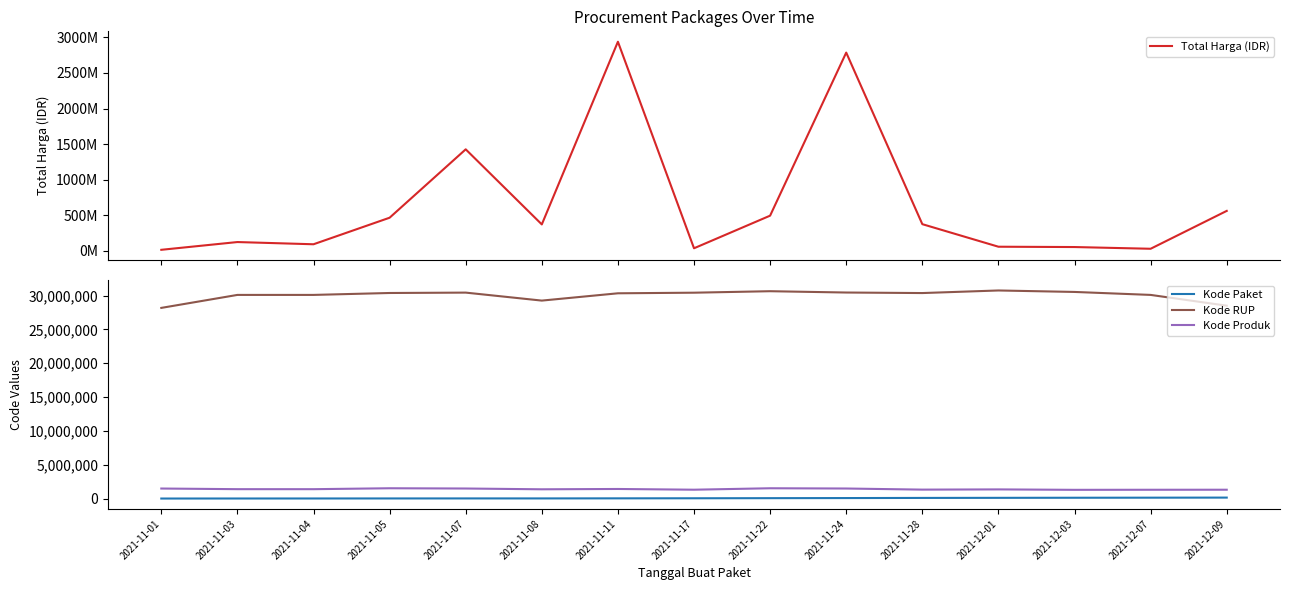

What is the difference between the Kode Produk values at 2021-12-01 and 2021-11-05?

168359